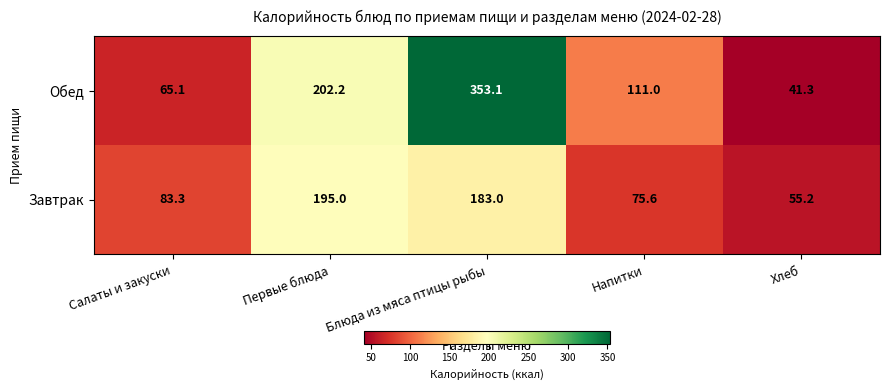

Is it true that Обед equals 353.1 at Блюда из мяса птицы рыбы?

True